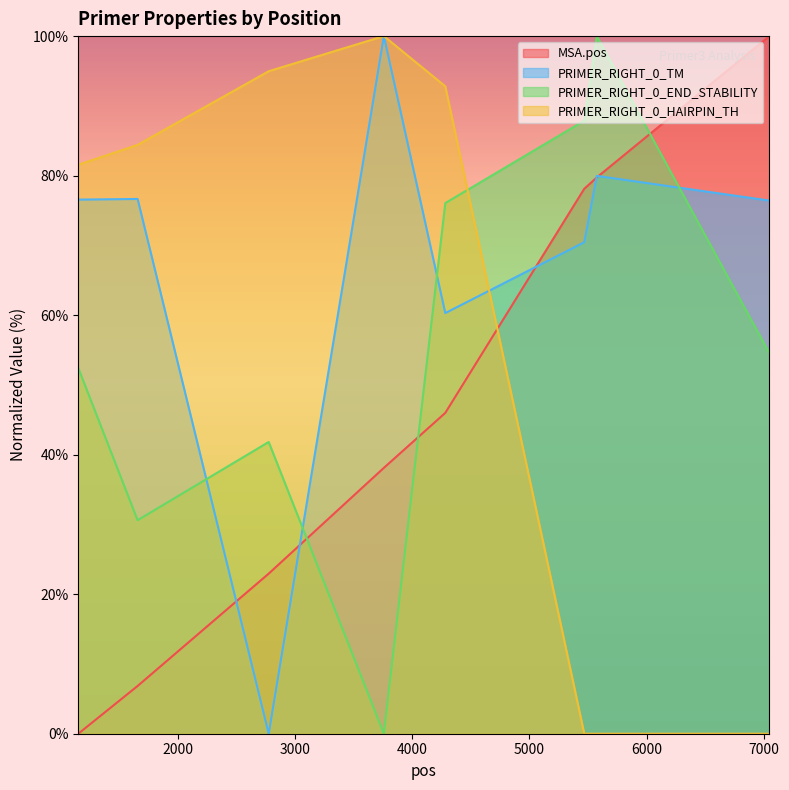

Between 1152 and 4282, which is larger?

4282